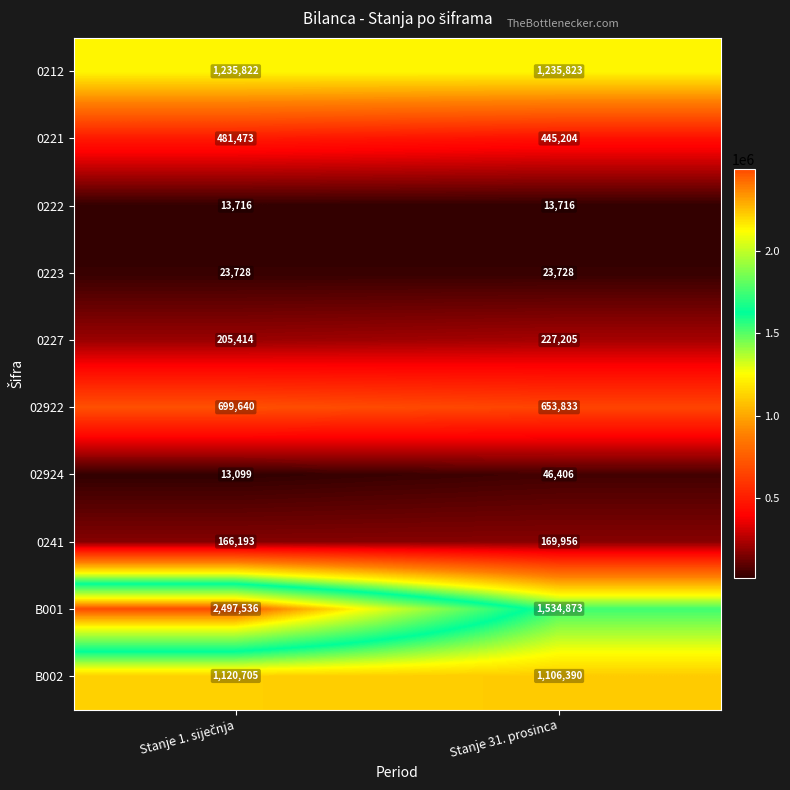

What is the maximum value shown in the chart?

2497536